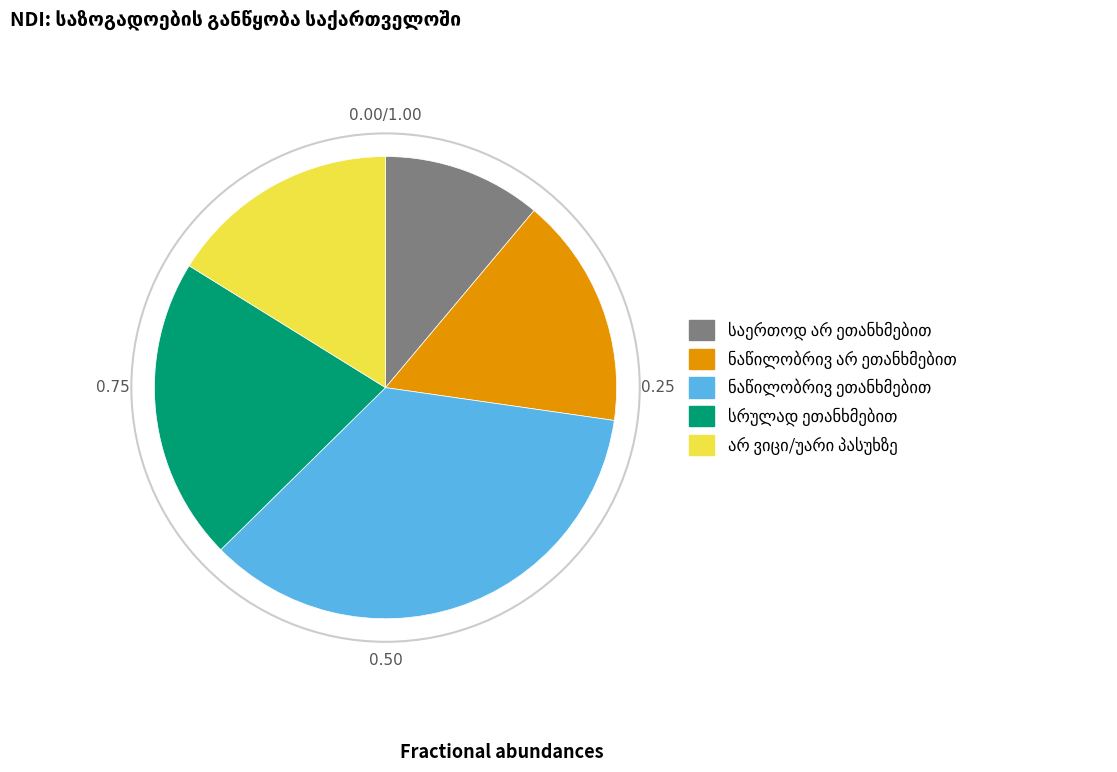

Does any single category account for the majority?

No